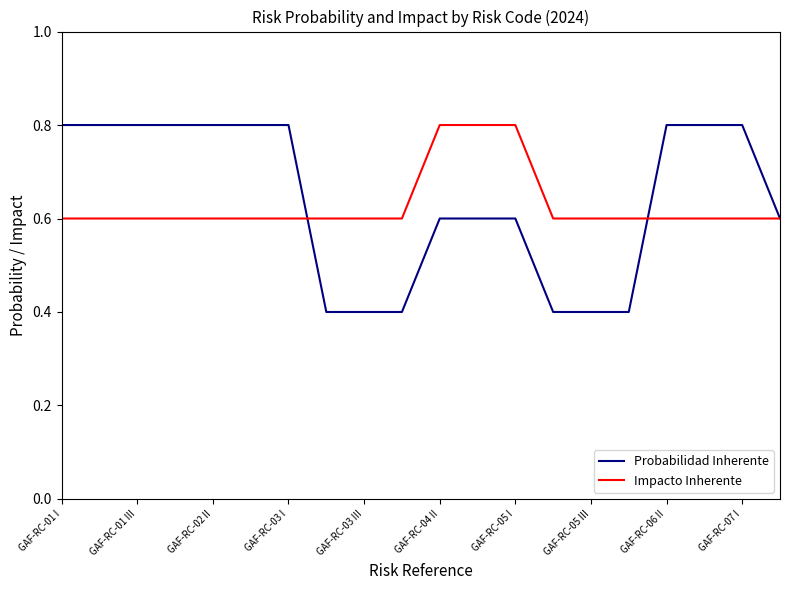

What are all the series names shown in the legend?

Probabilidad Inherente, Impacto Inherente